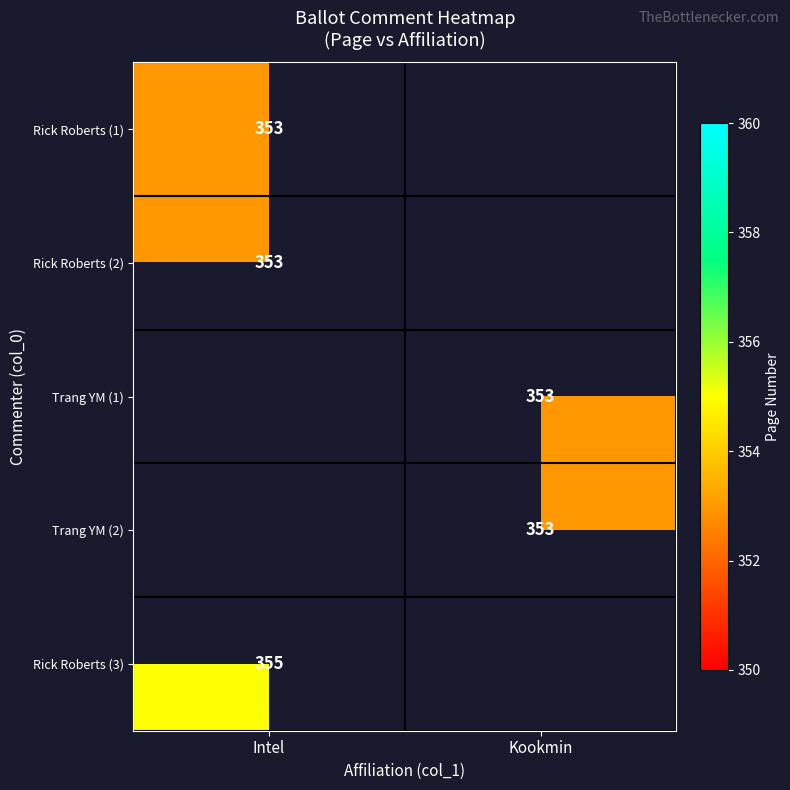

The value of Rick Roberts (1) at Intel is 234. True or false?

False